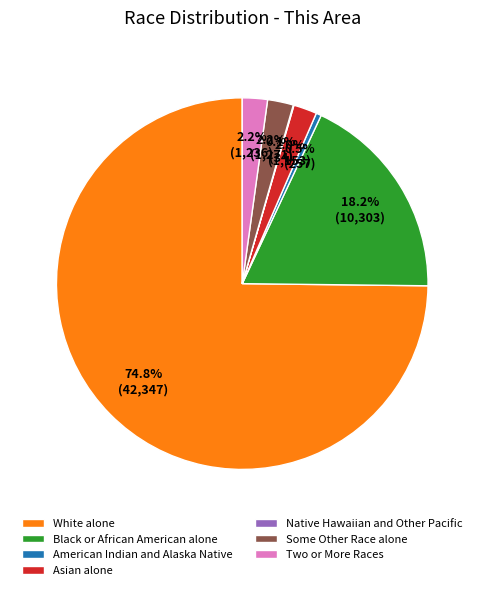

What is the ratio of the value at Asian alone to the value at Two or More Races?

0.9